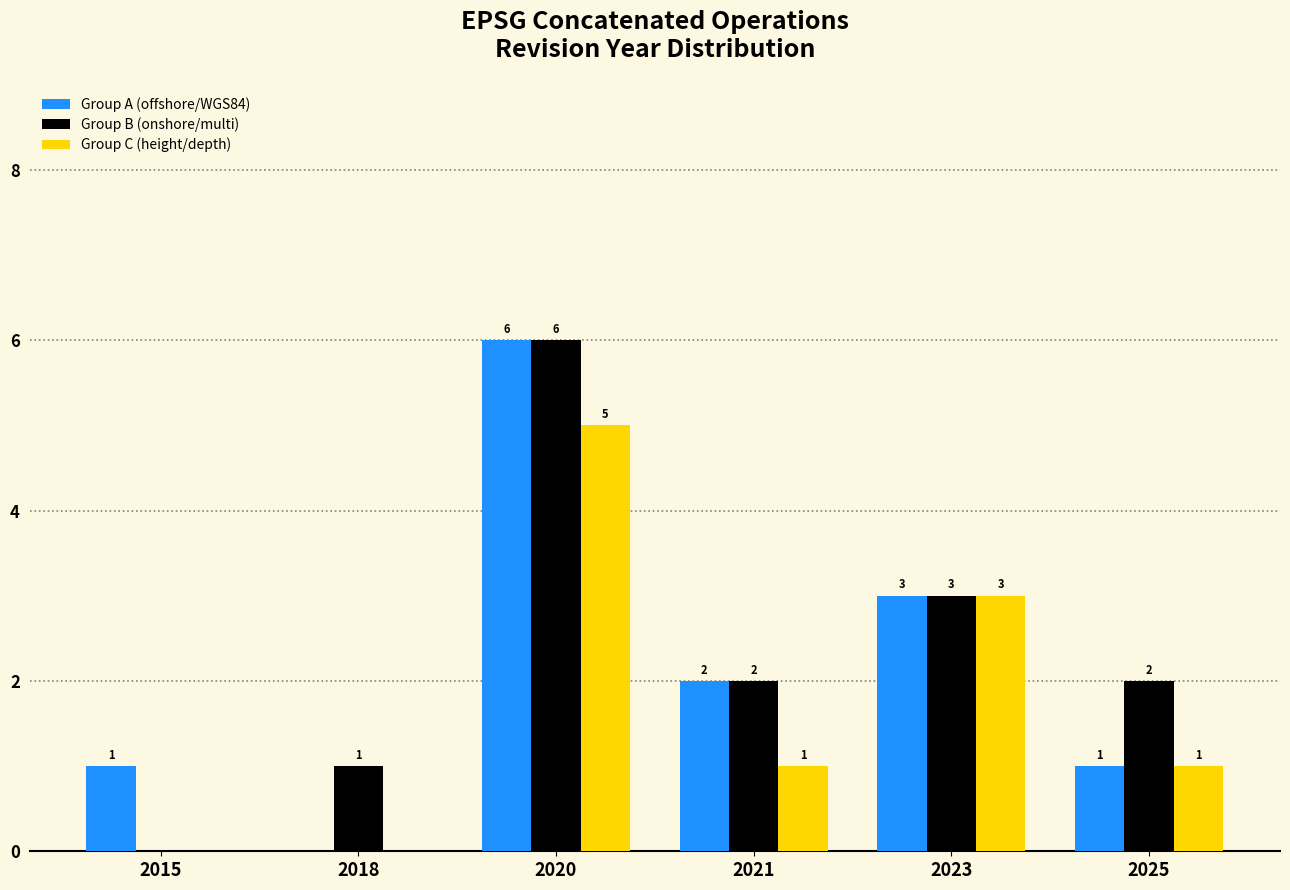

At which label does Group C (height/depth) first exceed 1?

2020